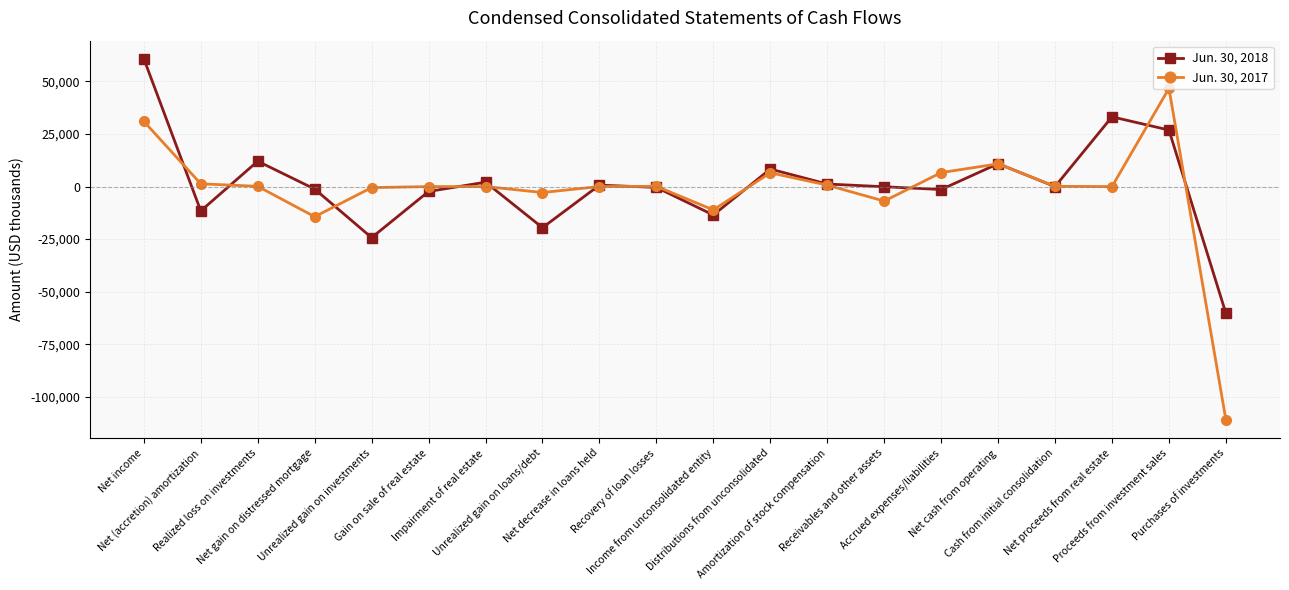

At which label does Jun. 30, 2018 reach its minimum?

Purchases of investments